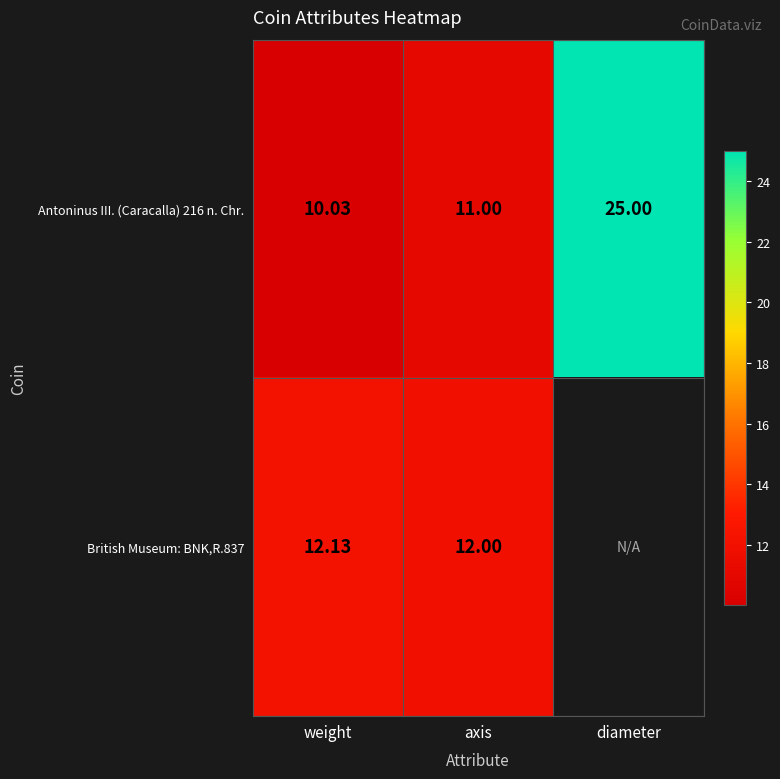

At which label is Antoninus III. (Caracalla) 216 n. Chr. closest to 17?

axis